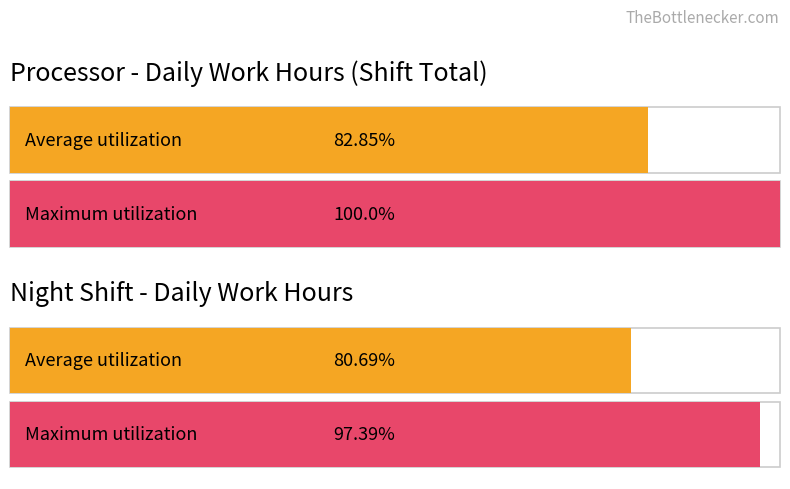

Count the number of data series in this chart.

2